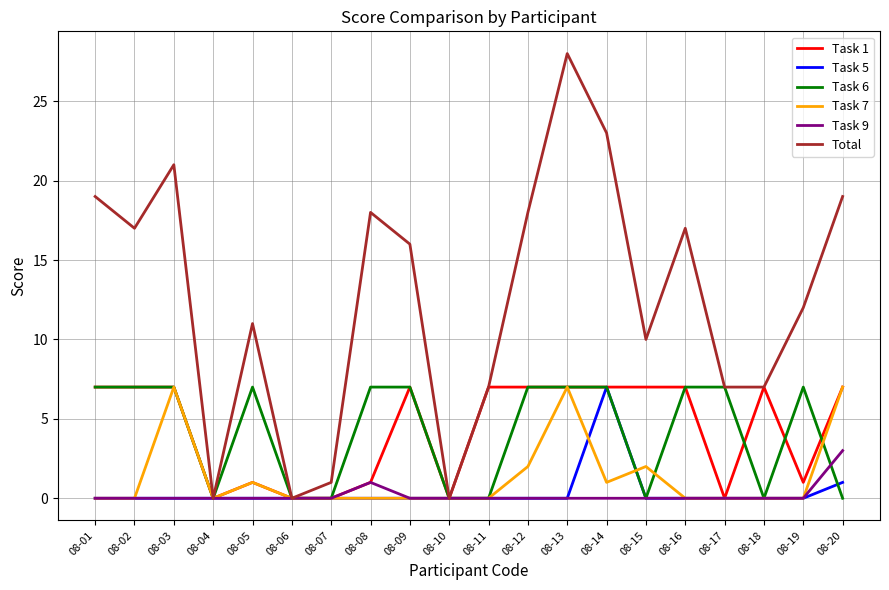

Which series changed the most between 08-01 and 08-12?

Task 7